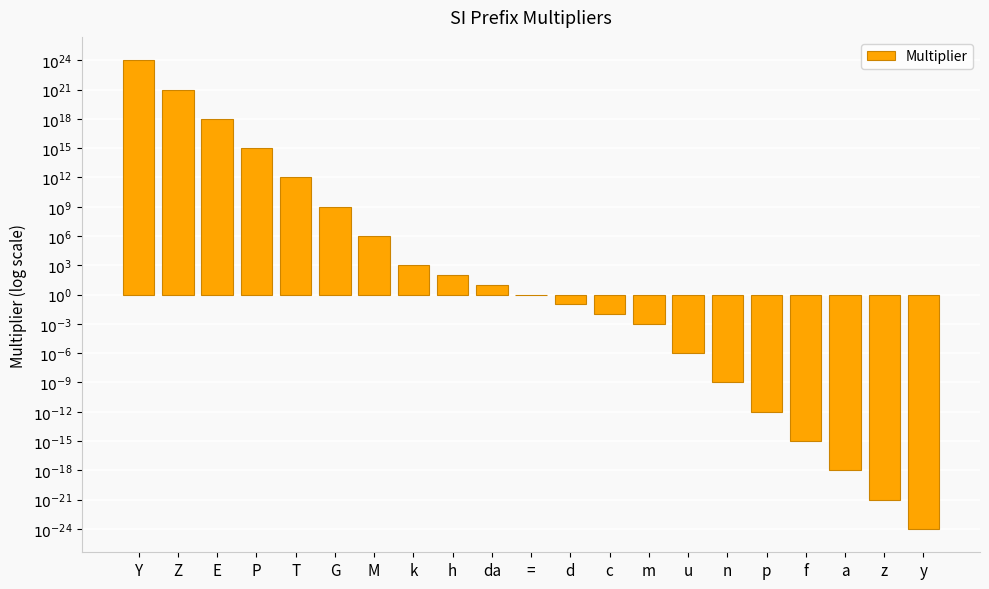

Reading left to right, what are all the values shown in this chart?

24	21	18	15	12	9	6	3	2	1	0	-1	-2	-3	-6	-9	-12	-15	-18	-21	-24